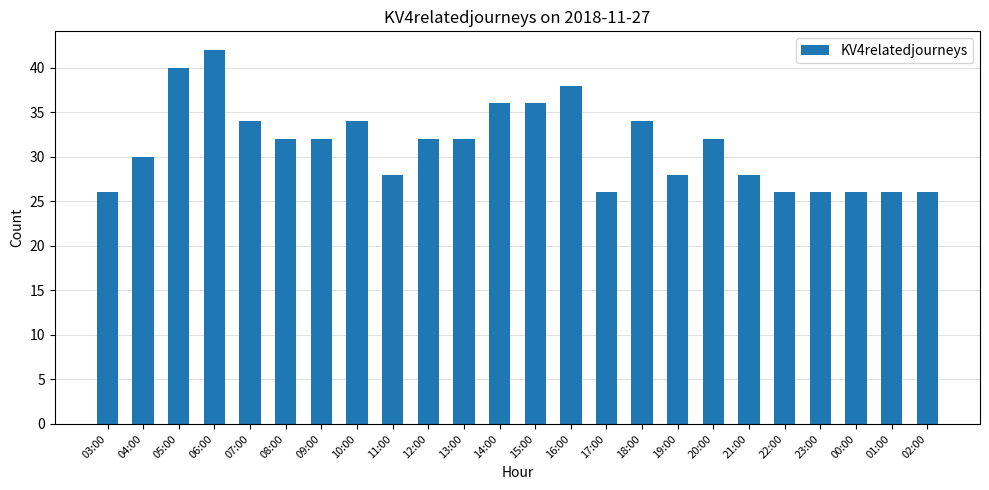

Does the chart contain any negative values?

No